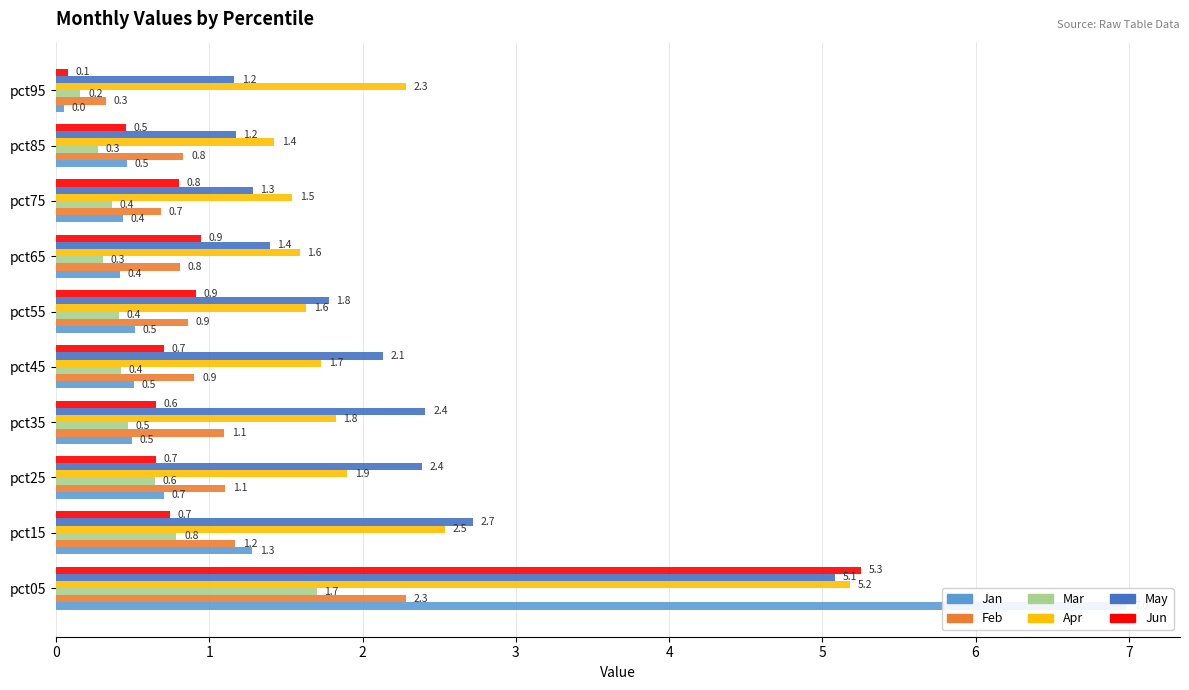

Between pct45 and pct65, which is larger?

pct45